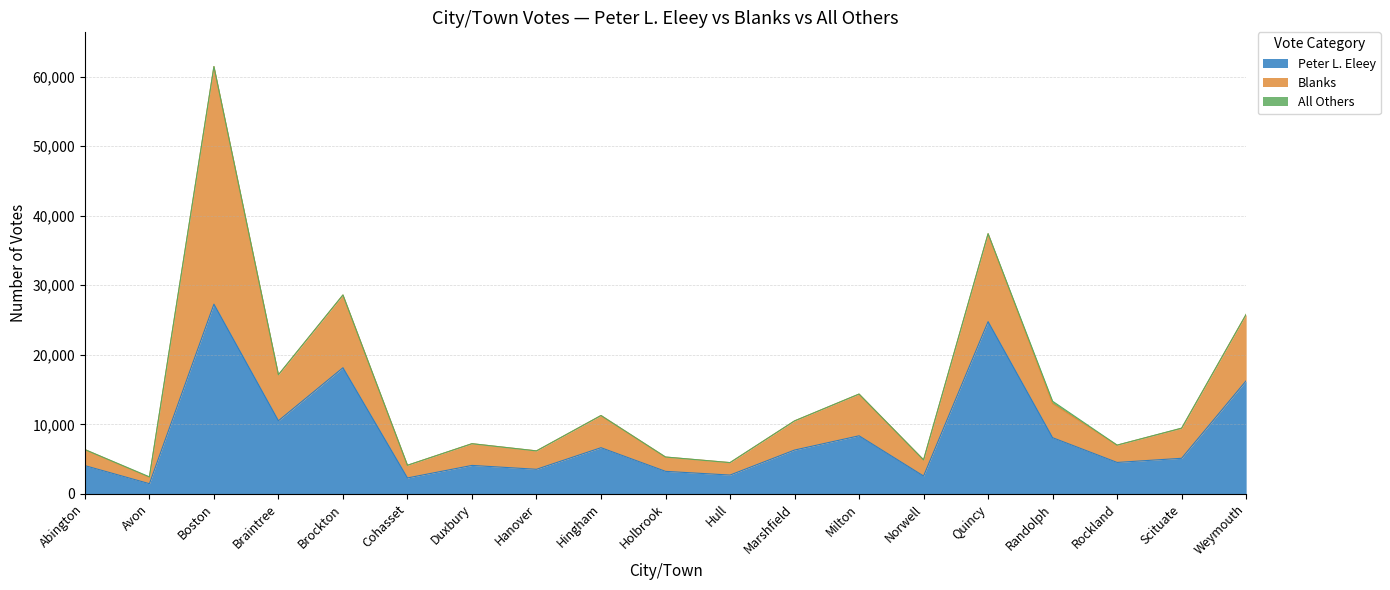

At how many categories does at least one series exceed 4846?

10